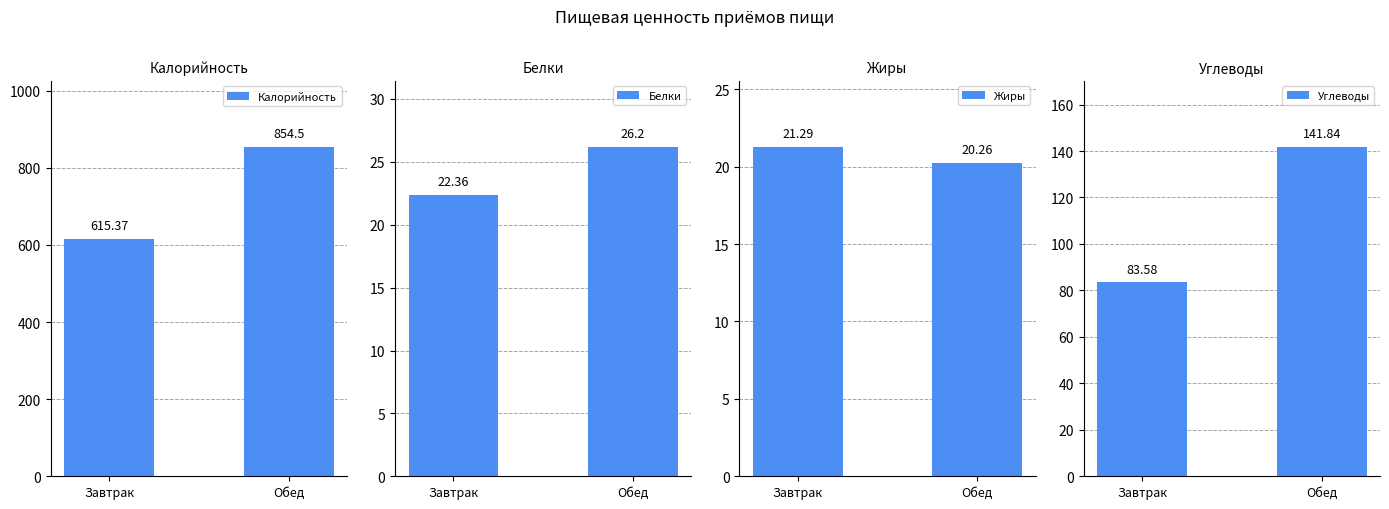

Reading right to left, extract all data points from this chart.

Калорийность: Обед=854.5	Завтрак=615.4
Белки: Обед=26.2	Завтрак=22.4
Жиры: Обед=20.3	Завтрак=21.3
Углеводы: Обед=141.8	Завтрак=83.6